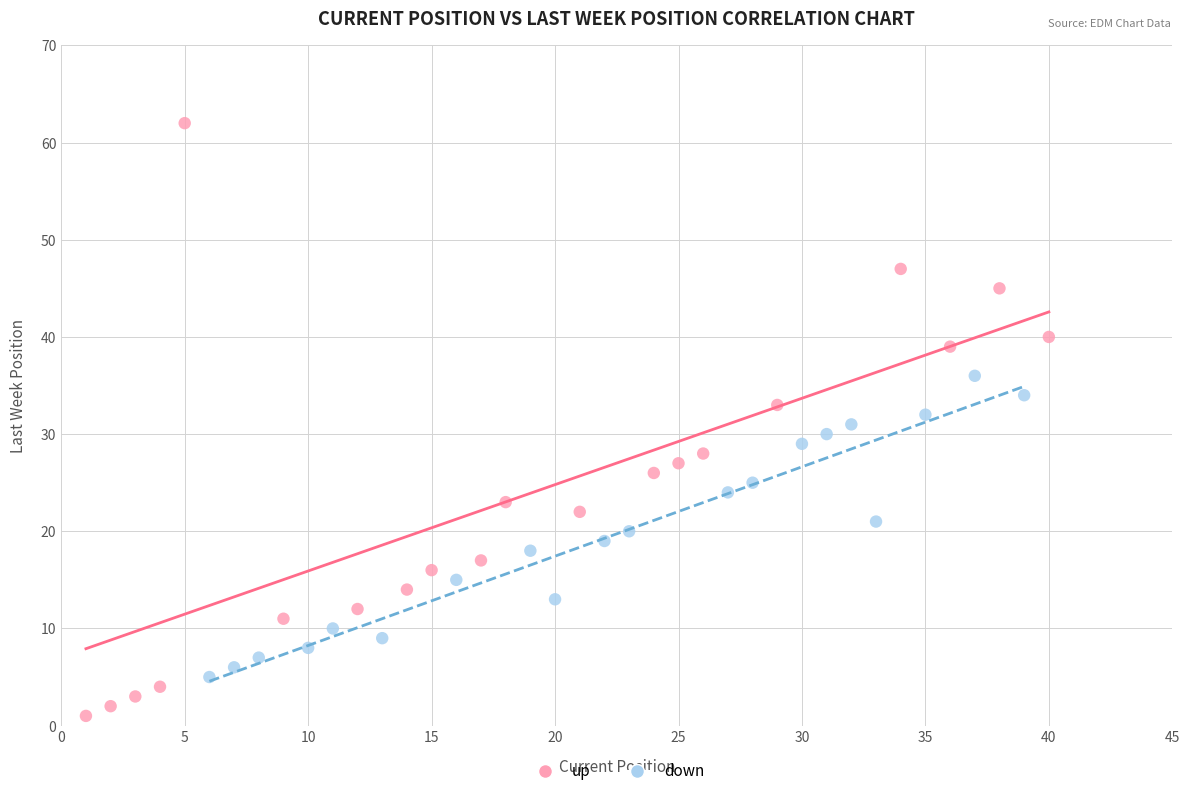

Which series reaches the minimum Y coordinate?

up